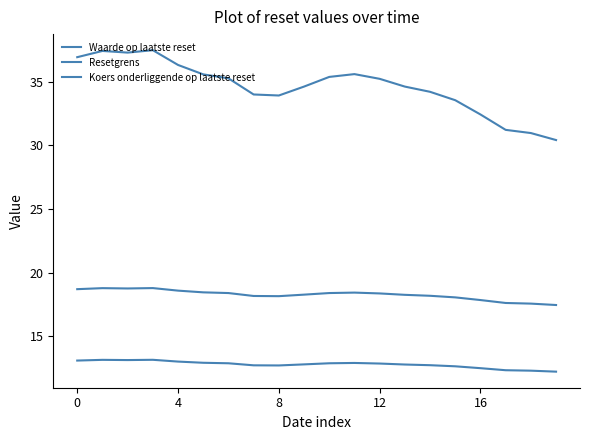

How many lines are shown in the chart?

3